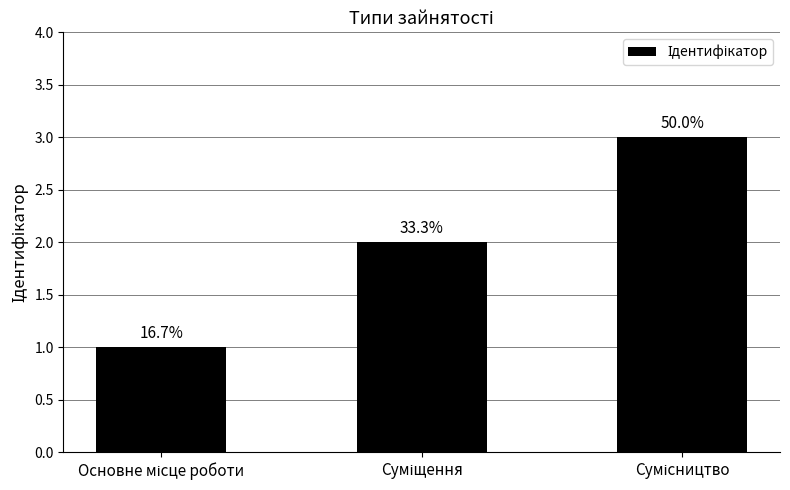

Does the chart contain any negative values?

No